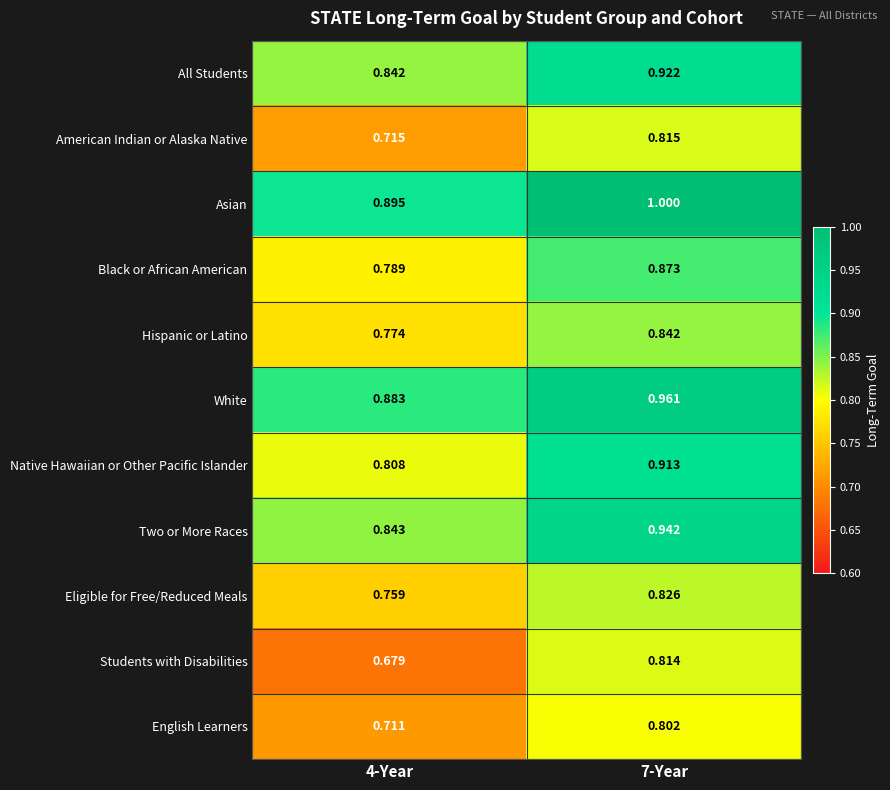

How many series are shown in this chart?

11